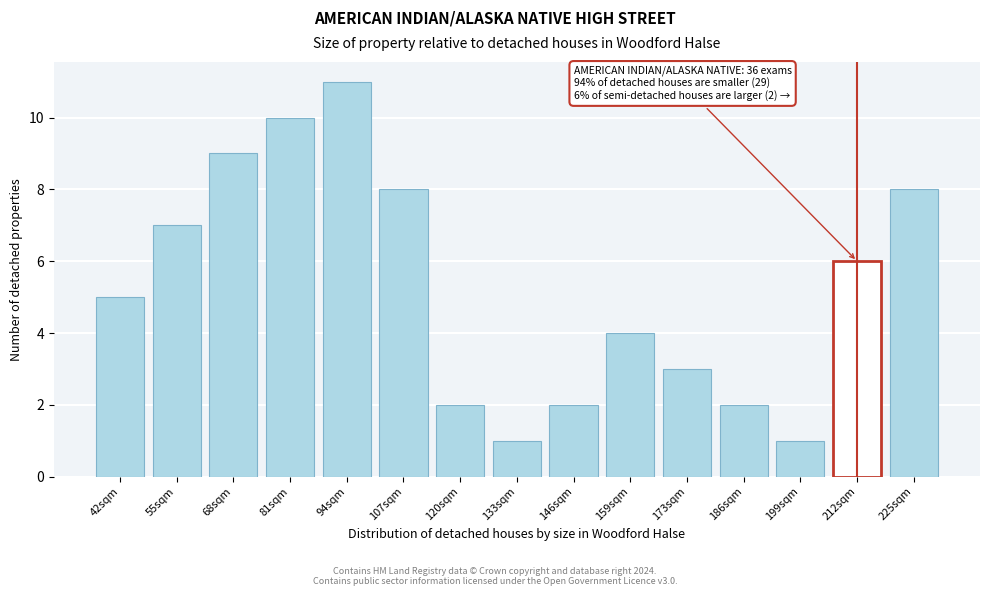

Reading right to left, list all the values displayed in this chart.

225sqm=8	212sqm=6	199sqm=1	186sqm=2	173sqm=3	159sqm=4	146sqm=2	133sqm=1	120sqm=2	107sqm=8	94sqm=11	81sqm=10	68sqm=9	55sqm=7	42sqm=5